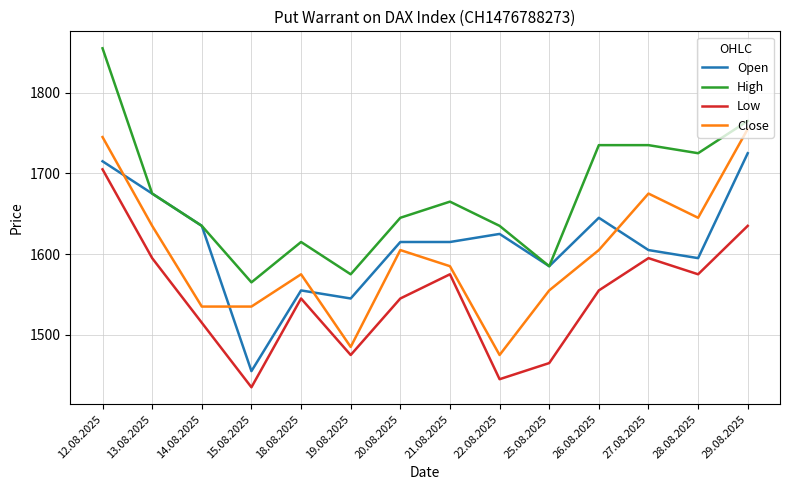

What is the difference between the highest and lowest values at 19.08.2025?

100